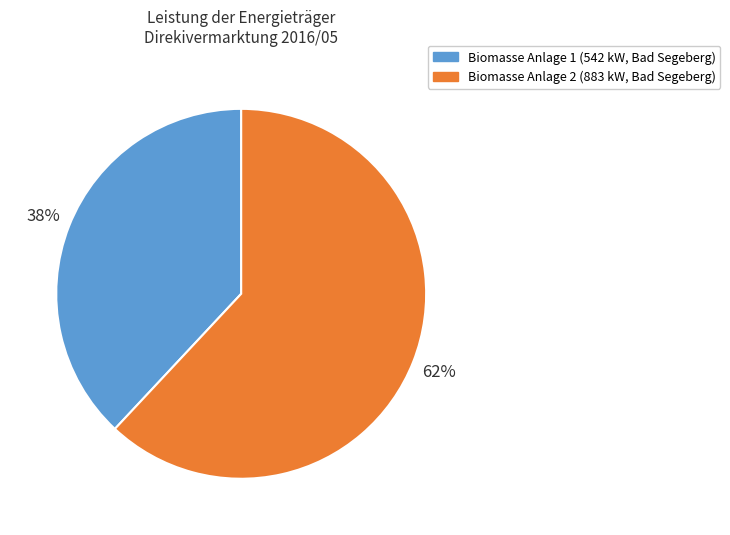

Between Biomasse Anlage 2 (883 kW, Bad Segeberg) and Biomasse Anlage 1 (542 kW, Bad Segeberg), which is larger?

Biomasse Anlage 2 (883 kW, Bad Segeberg)